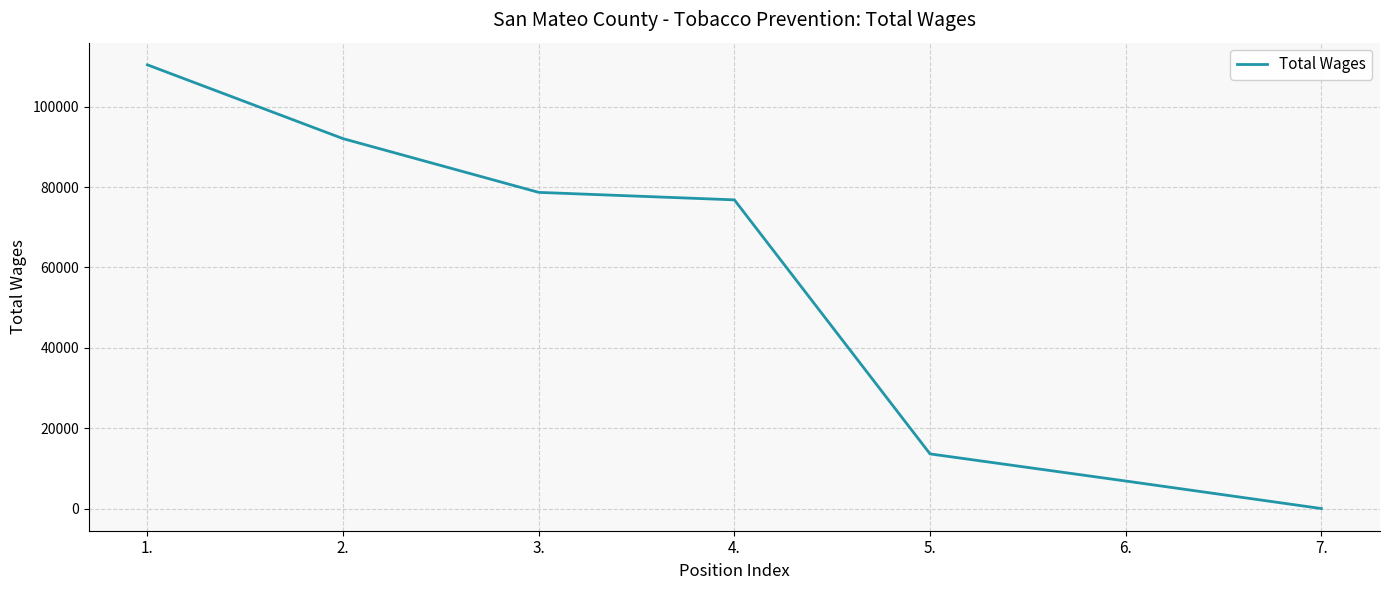

Which label corresponds to the largest value in the chart?

1.